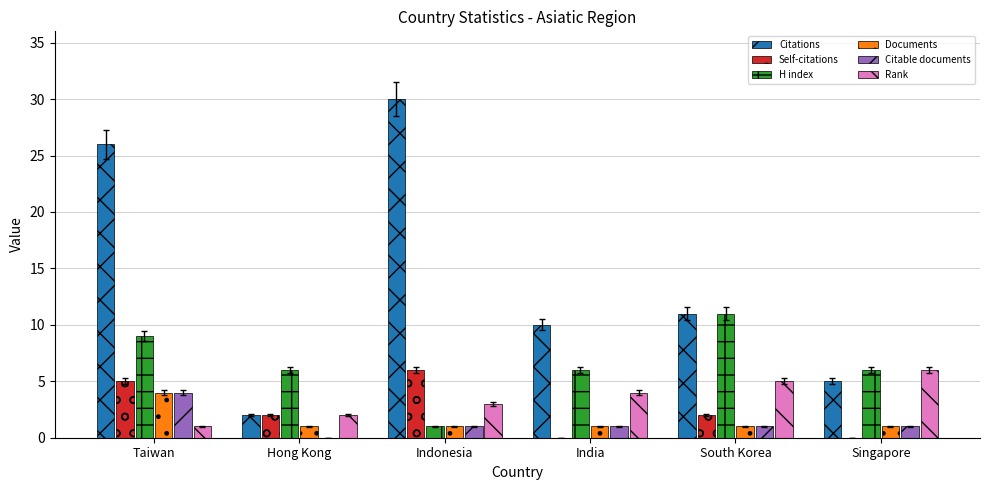

What are all the series names shown in the legend?

Citations, Self-citations, H index, Documents, Citable documents, Rank